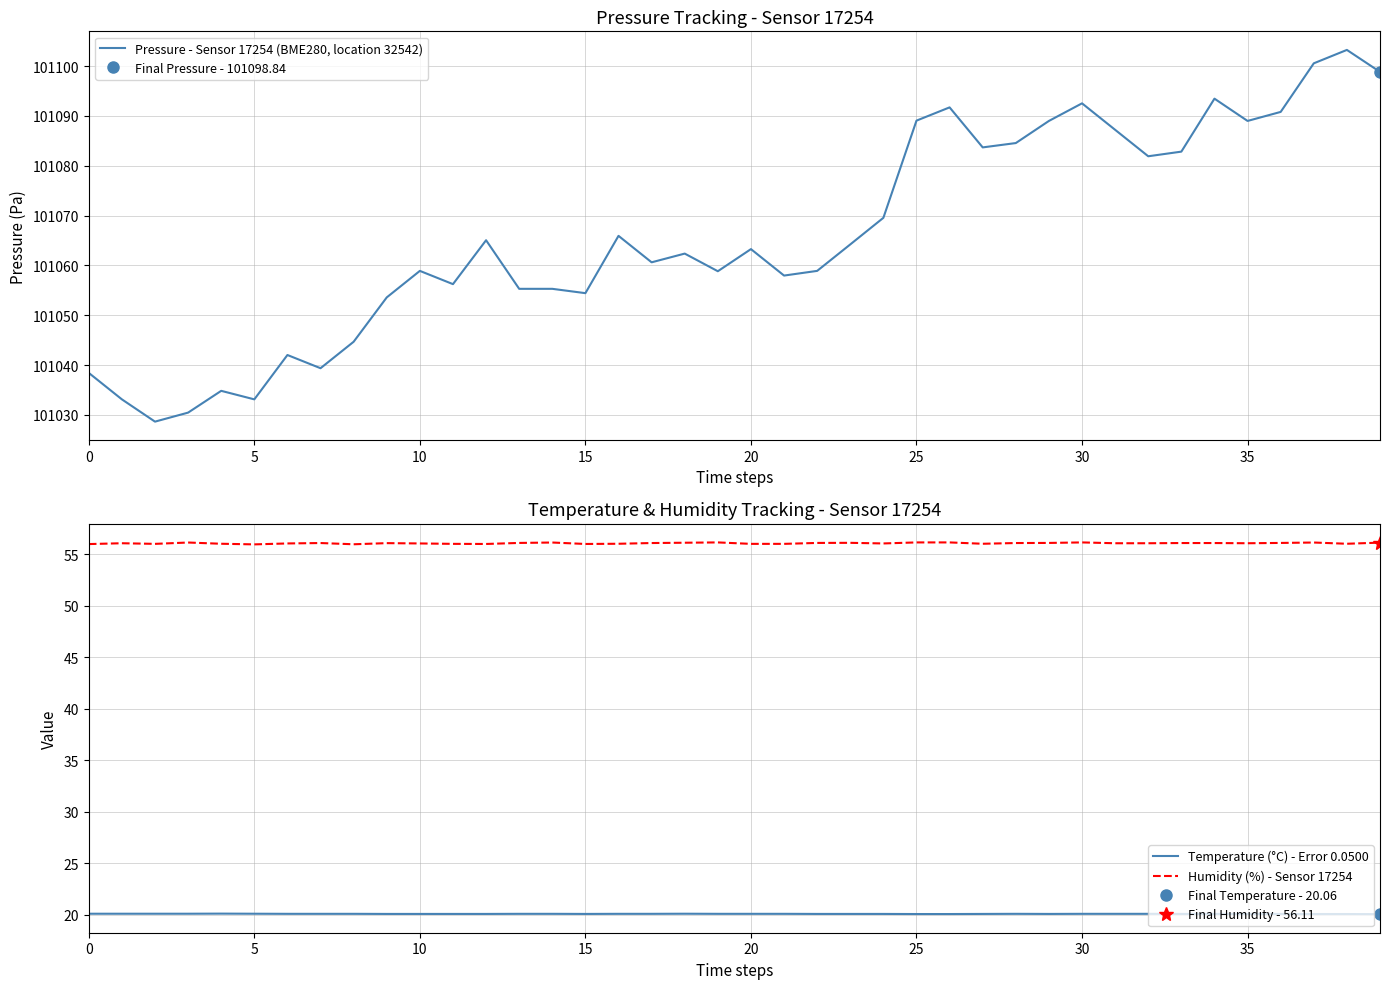

Is it true that Humidity (%) - Sensor 17254 equals 56.1 at 30?

True